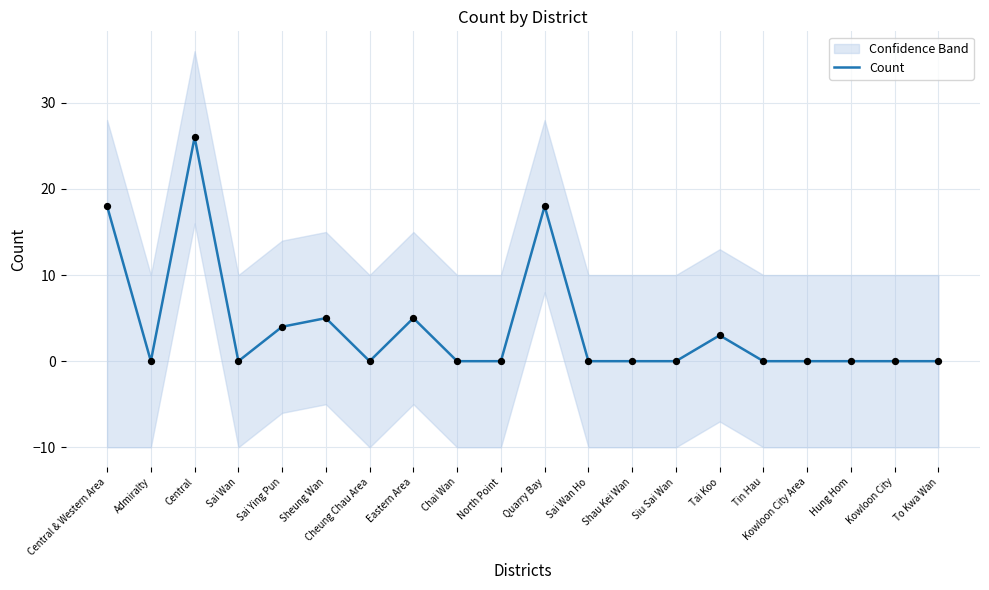

Which has a higher value, Admiralty or Sai Wan Ho?

Admiralty